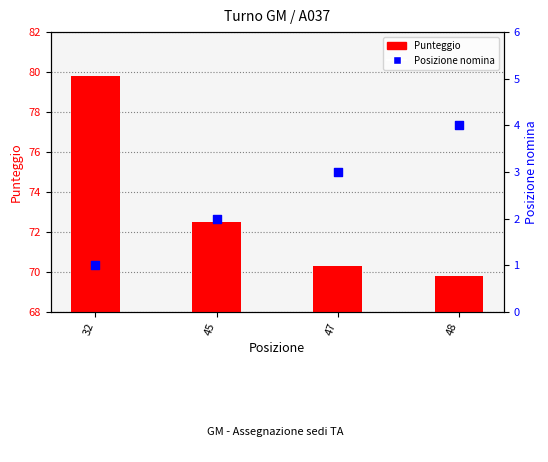

What are all the series names shown in the legend?

Punteggio, Posizione nomina